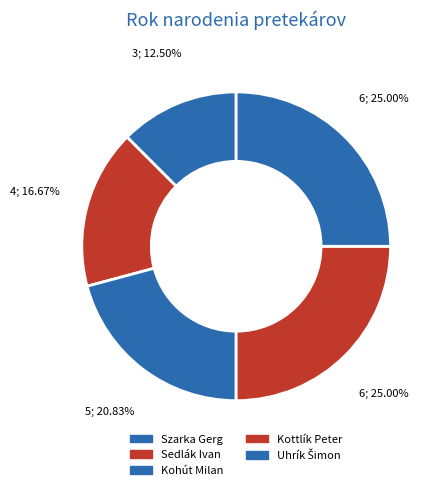

How many slices are in this pie chart?

5